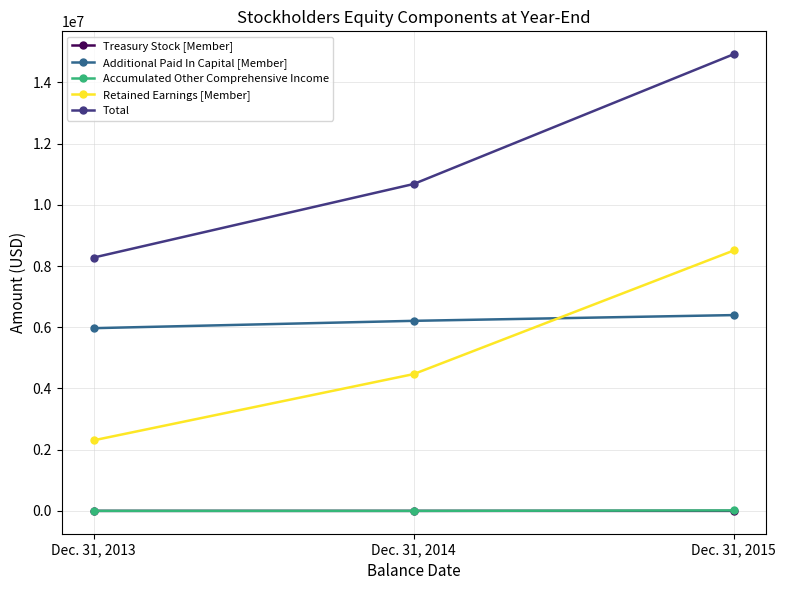

What are all the series names shown in the legend?

Treasury Stock [Member], Additional Paid In Capital [Member], Accumulated Other Comprehensive Income, Retained Earnings [Member], Total